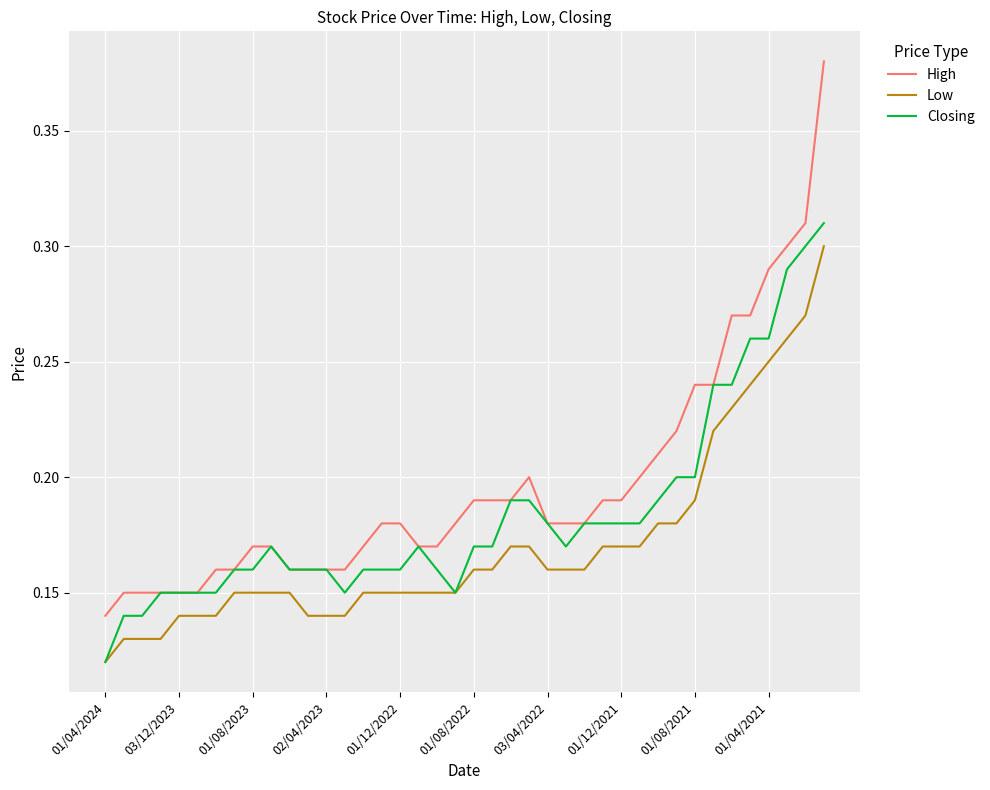

List the series in order of their overall mean, highest first.

High, Closing, Low